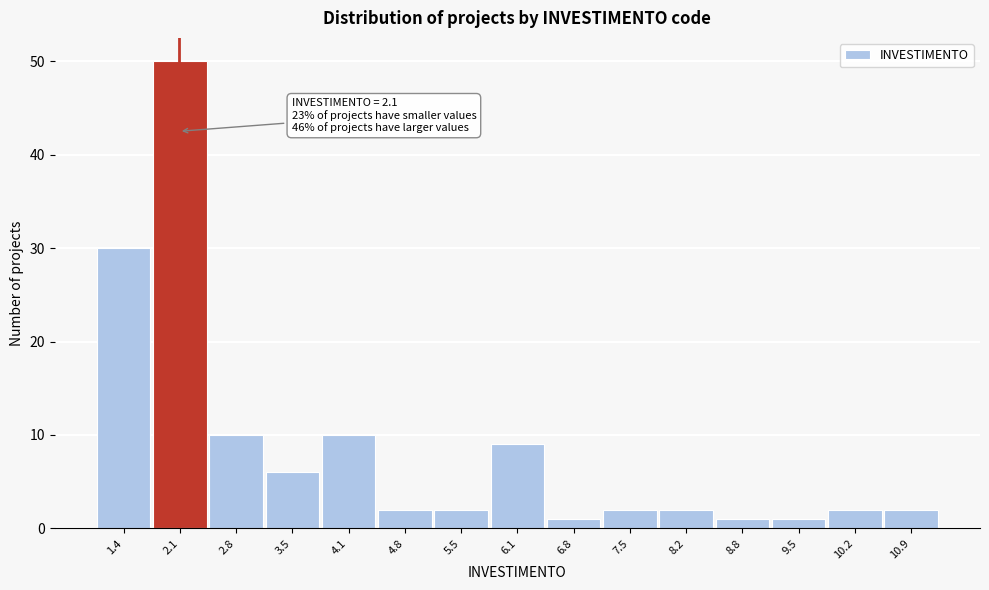

Over which range of the x-axis is the bar tallest?

1.8 to 2.4